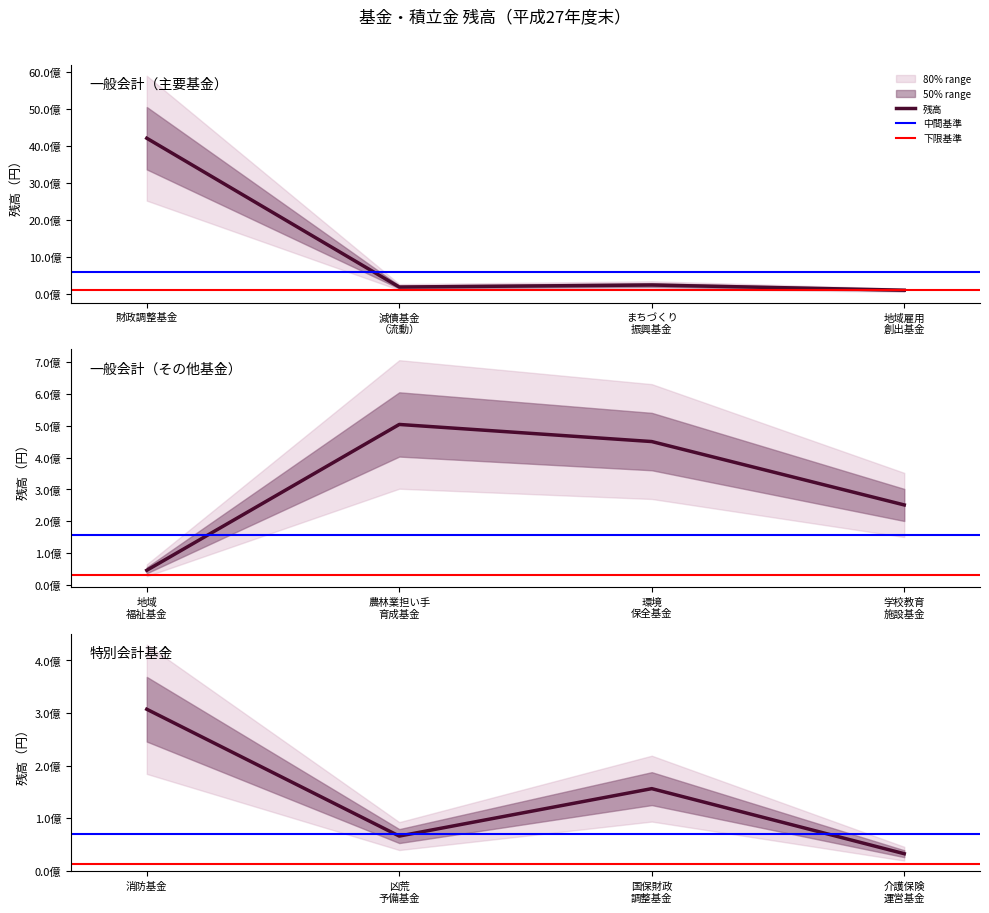

What is the value of the 10th point from the left?

66263312